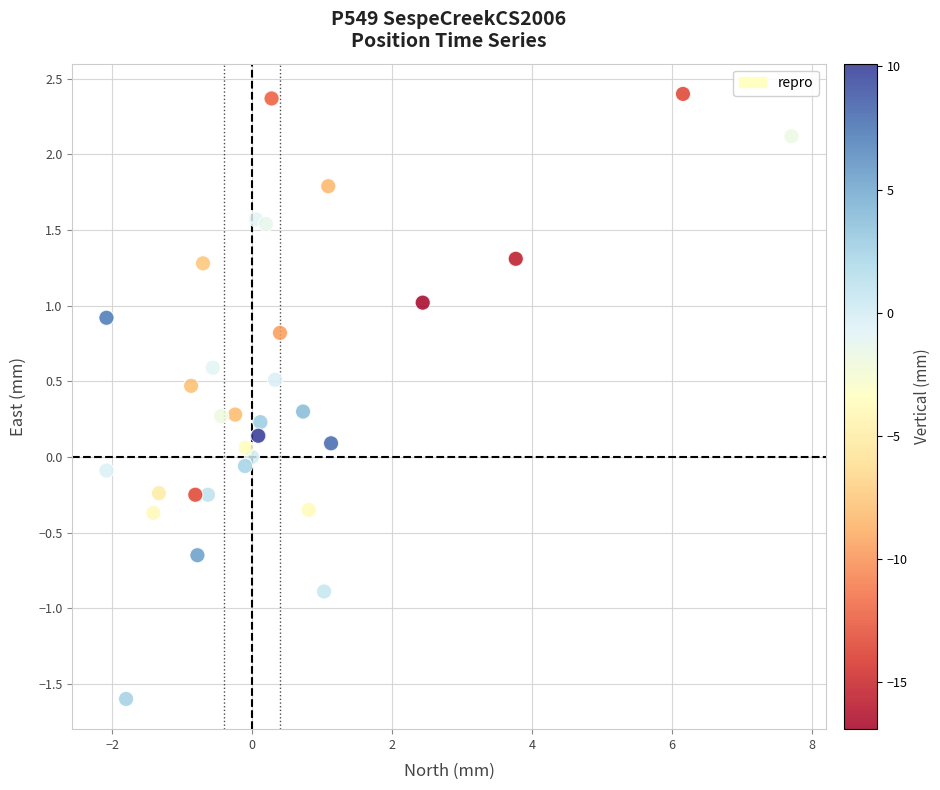

What is the range of X values (max minus min)?

9.8